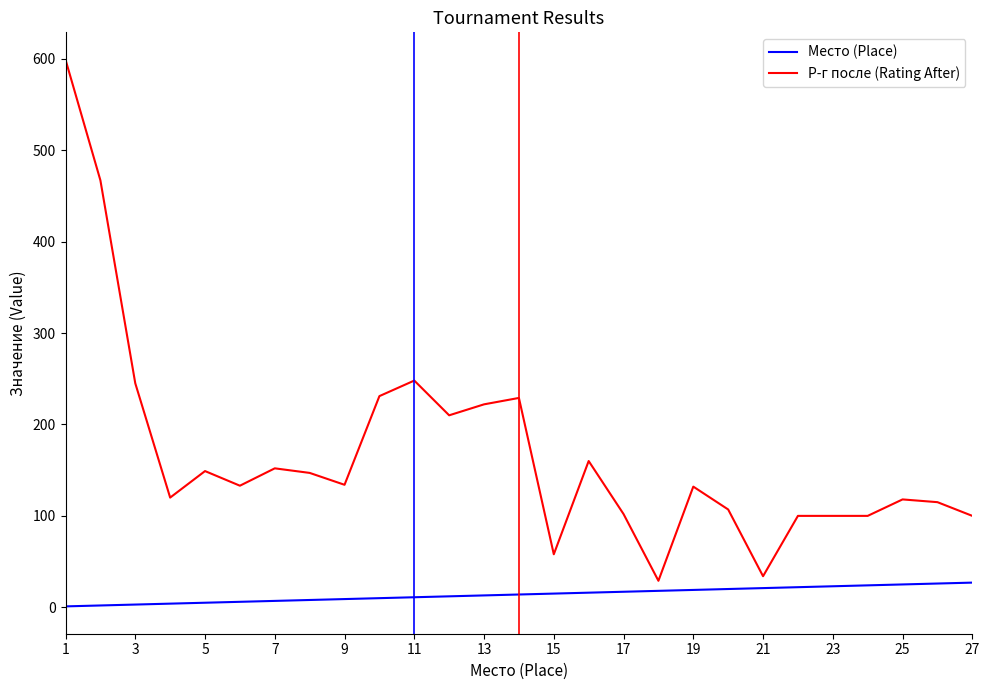

Rank the series by their average value, from highest to lowest.

Р-г после (Rating After), Место (Place)